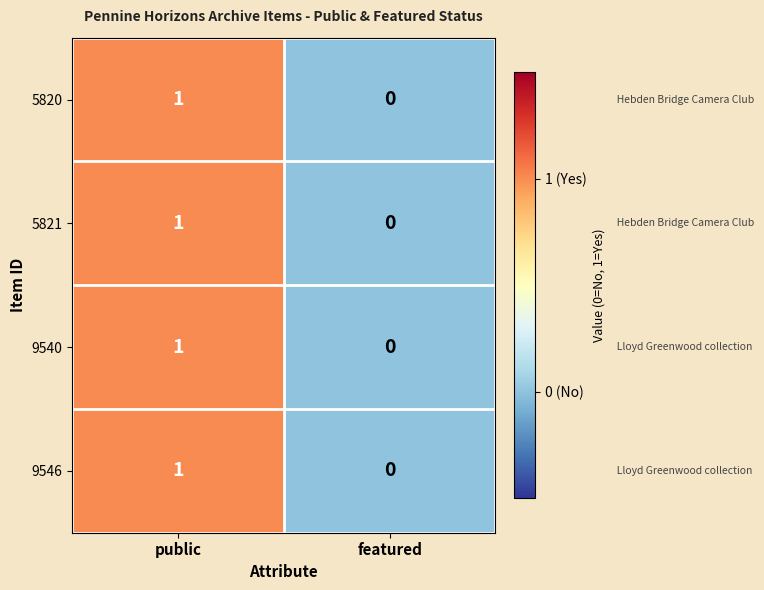

How many values in the 5820 series are below 1?

1